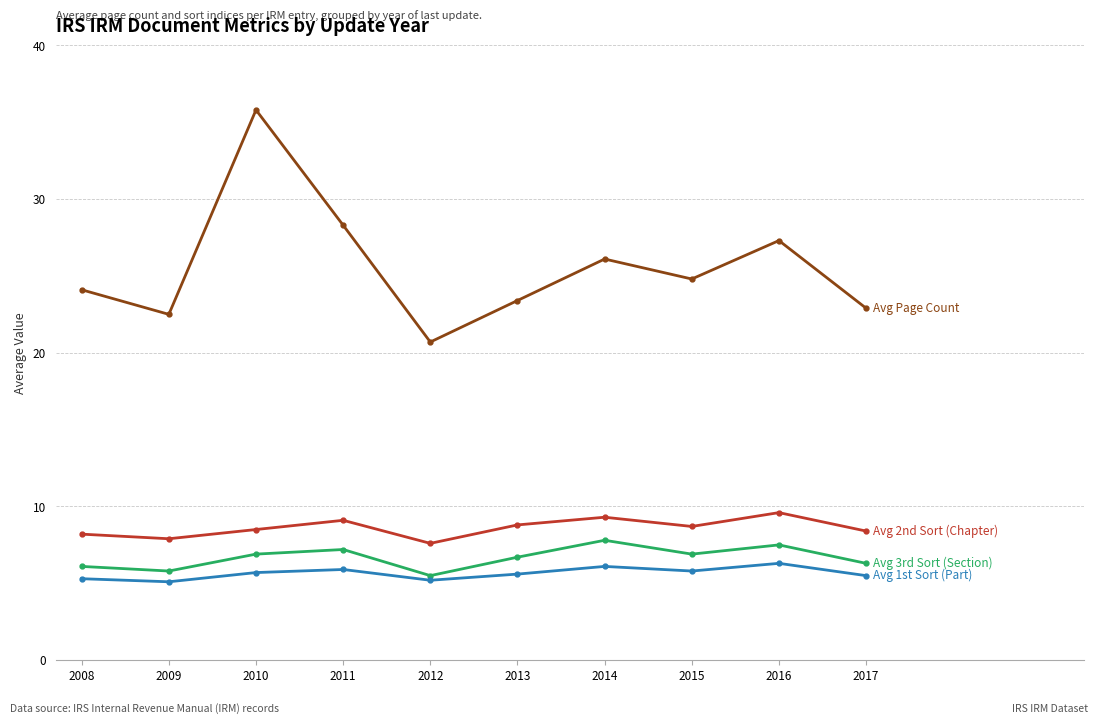

At which category is the sum across all series the highest?

2010